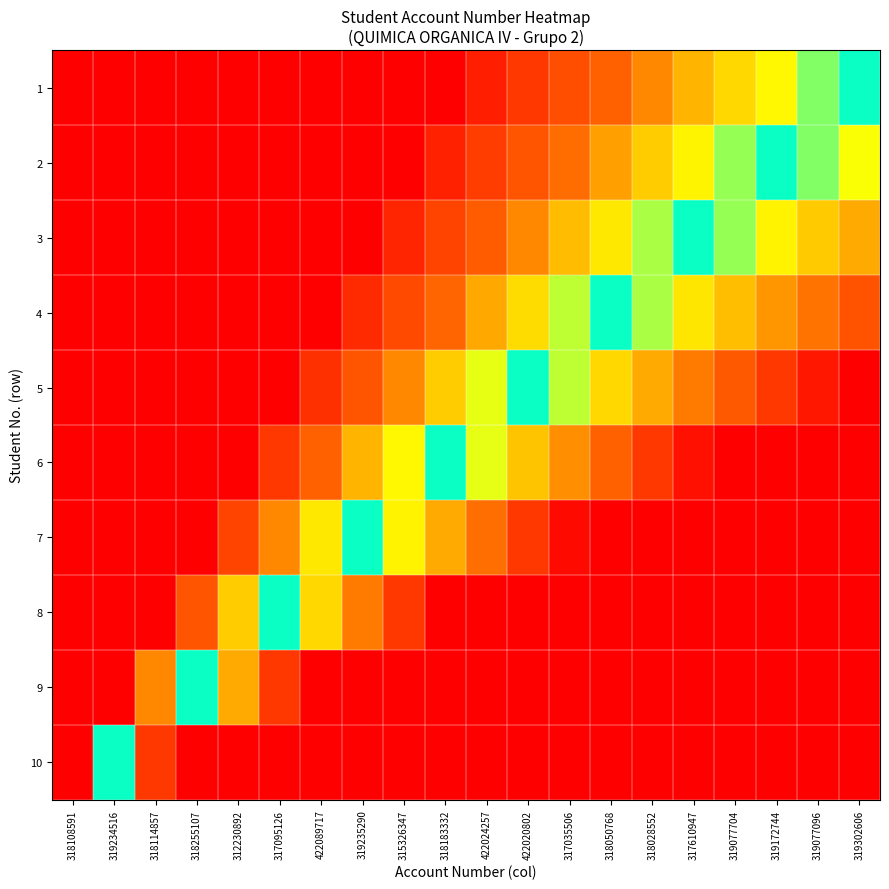

Reading right to left, list all the values displayed in this chart.

1: 319302606=1.0	319077096=1.1	319172744=1.1	319077704=1.2	317610947=1.2	318028552=1.3	318050768=1.4	317035506=1.5	422020802=1.7	422024257=1.8	318183332=2.0	315326347=2.2	319235290=2.5	422089717=2.9	317095126=3.3	312230892=4.0	318255107=5.0	318114857=6.7	319234516=10.0	318108591=20.0
2: 319302606=0.9	319077096=0.9	319172744=1.0	319077704=1.1	317610947=1.1	318028552=1.2	318050768=1.3	317035506=1.4	422020802=1.5	422024257=1.6	318183332=1.8	315326347=2.0	319235290=2.2	422089717=2.6	317095126=3.0	312230892=3.6	318255107=4.5	318114857=6.0	319234516=9.0	318108591=18.0
3: 319302606=0.8	319077096=0.8	319172744=0.9	319077704=0.9	317610947=1.0	318028552=1.1	318050768=1.1	317035506=1.2	422020802=1.3	422024257=1.5	318183332=1.6	315326347=1.8	319235290=2.0	422089717=2.3	317095126=2.7	312230892=3.2	318255107=4.0	318114857=5.3	319234516=8.0	318108591=16.0
4: 319302606=0.7	319077096=0.7	319172744=0.8	319077704=0.8	317610947=0.9	318028552=0.9	318050768=1.0	317035506=1.1	422020802=1.2	422024257=1.3	318183332=1.4	315326347=1.6	319235290=1.7	422089717=2.0	317095126=2.3	312230892=2.8	318255107=3.5	318114857=4.7	319234516=7.0	318108591=14.0
5: 319302606=0.6	319077096=0.6	319172744=0.7	319077704=0.7	317610947=0.7	318028552=0.8	318050768=0.9	317035506=0.9	422020802=1.0	422024257=1.1	318183332=1.2	315326347=1.3	319235290=1.5	422089717=1.7	317095126=2.0	312230892=2.4	318255107=3.0	318114857=4.0	319234516=6.0	318108591=12.0
6: 319302606=0.5	319077096=0.5	319172744=0.6	319077704=0.6	317610947=0.6	318028552=0.7	318050768=0.7	317035506=0.8	422020802=0.8	422024257=0.9	318183332=1.0	315326347=1.1	319235290=1.2	422089717=1.4	317095126=1.7	312230892=2.0	318255107=2.5	318114857=3.3	319234516=5.0	318108591=10.0
7: 319302606=0.4	319077096=0.4	319172744=0.4	319077704=0.5	317610947=0.5	318028552=0.5	318050768=0.6	317035506=0.6	422020802=0.7	422024257=0.7	318183332=0.8	315326347=0.9	319235290=1.0	422089717=1.1	317095126=1.3	312230892=1.6	318255107=2.0	318114857=2.7	319234516=4.0	318108591=8.0
8: 319302606=0.3	319077096=0.3	319172744=0.3	319077704=0.4	317610947=0.4	318028552=0.4	318050768=0.4	317035506=0.5	422020802=0.5	422024257=0.5	318183332=0.6	315326347=0.7	319235290=0.7	422089717=0.9	317095126=1.0	312230892=1.2	318255107=1.5	318114857=2.0	319234516=3.0	318108591=6.0
9: 319302606=0.2	319077096=0.2	319172744=0.2	319077704=0.2	317610947=0.2	318028552=0.3	318050768=0.3	317035506=0.3	422020802=0.3	422024257=0.4	318183332=0.4	315326347=0.4	319235290=0.5	422089717=0.6	317095126=0.7	312230892=0.8	318255107=1.0	318114857=1.3	319234516=2.0	318108591=4.0
10: 319302606=0.1	319077096=0.1	319172744=0.1	319077704=0.1	317610947=0.1	318028552=0.1	318050768=0.1	317035506=0.2	422020802=0.2	422024257=0.2	318183332=0.2	315326347=0.2	319235290=0.2	422089717=0.3	317095126=0.3	312230892=0.4	318255107=0.5	318114857=0.7	319234516=1.0	318108591=2.0